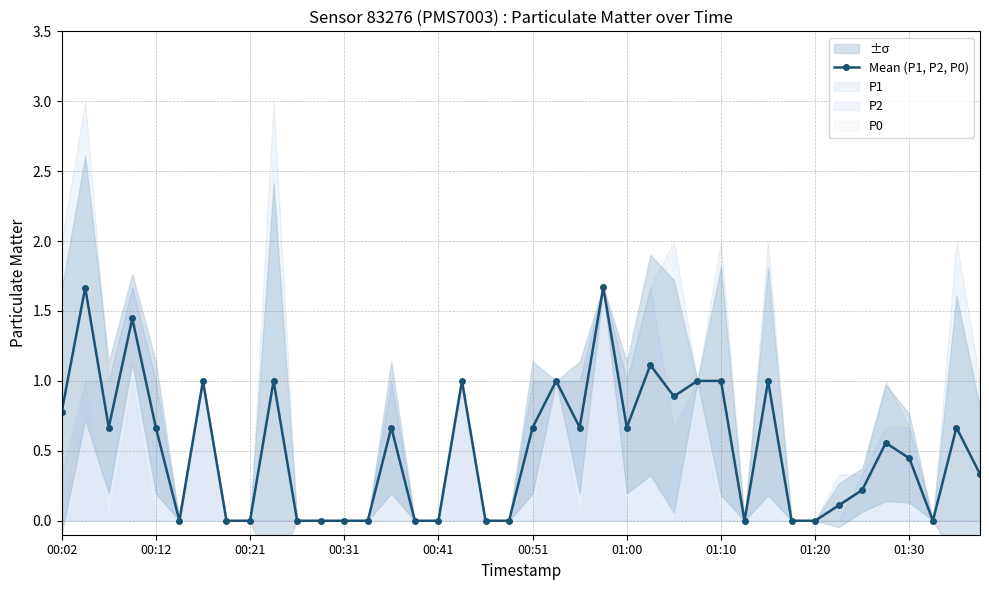

How many points are lower than both their immediate neighbors (excluding endpoints)?

7